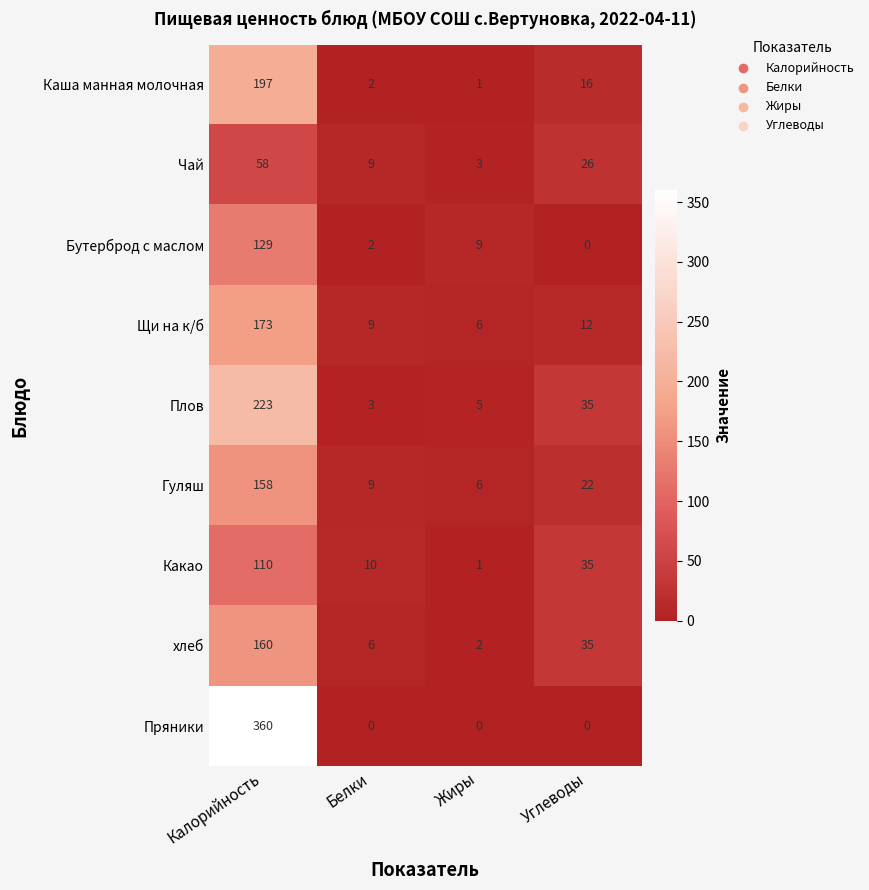

What is the maximum value for Каша манная молочная?

197